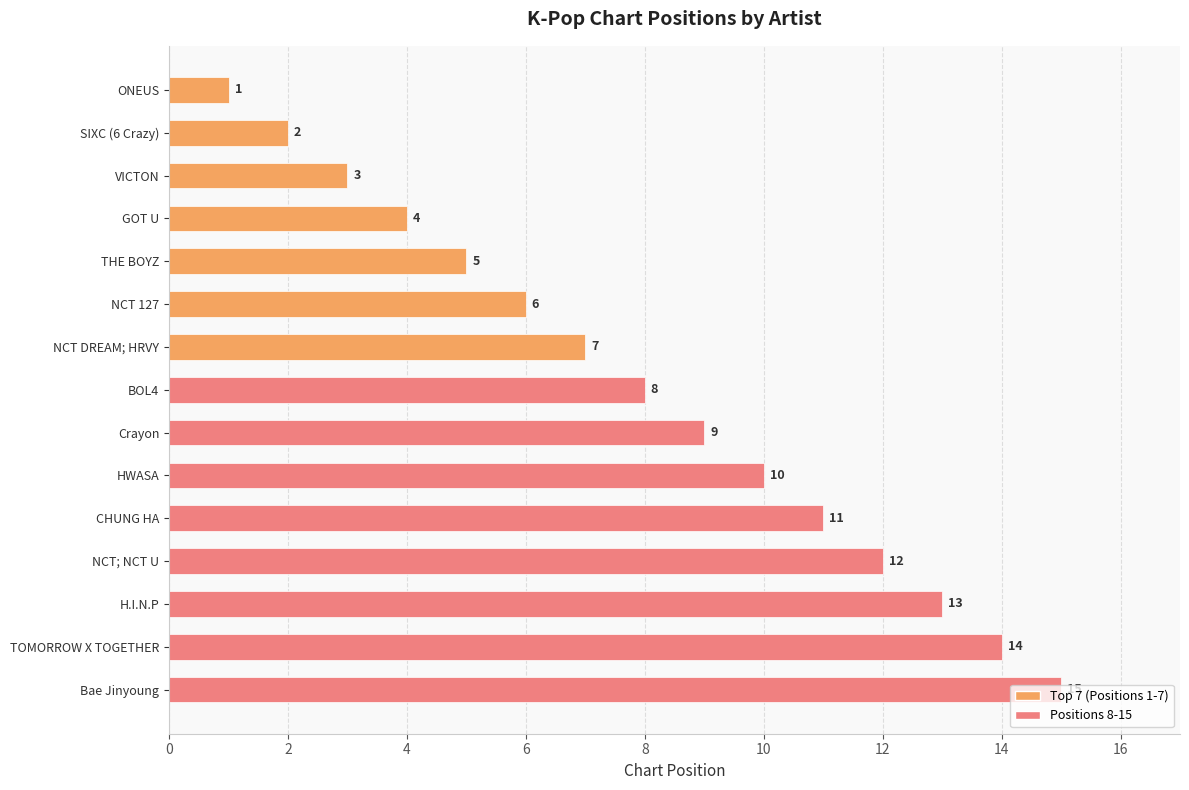

What is the difference between the second highest and minimum values?

13